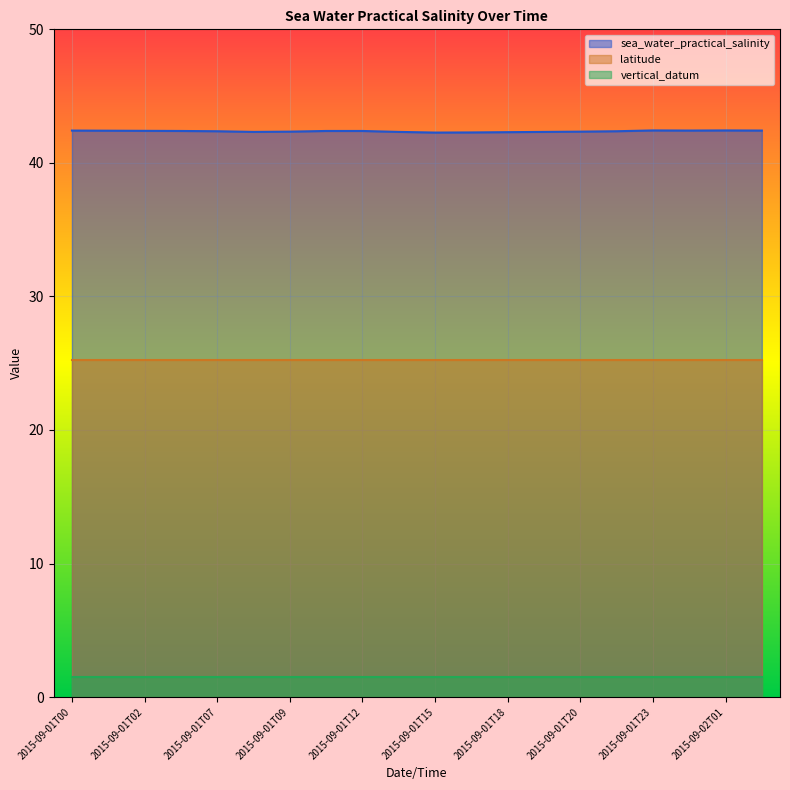

What is the value of the vertical_datum point at the 12th from the left?

1.5